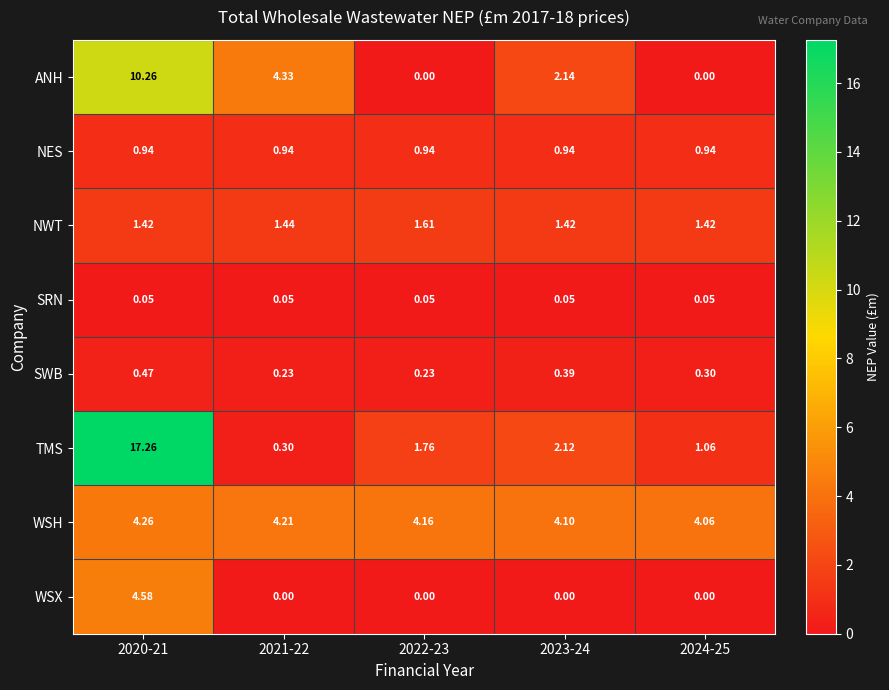

Rank the series at 2020-21 from highest to lowest value.

TMS, ANH, WSX, WSH, NWT, NES, SWB, SRN